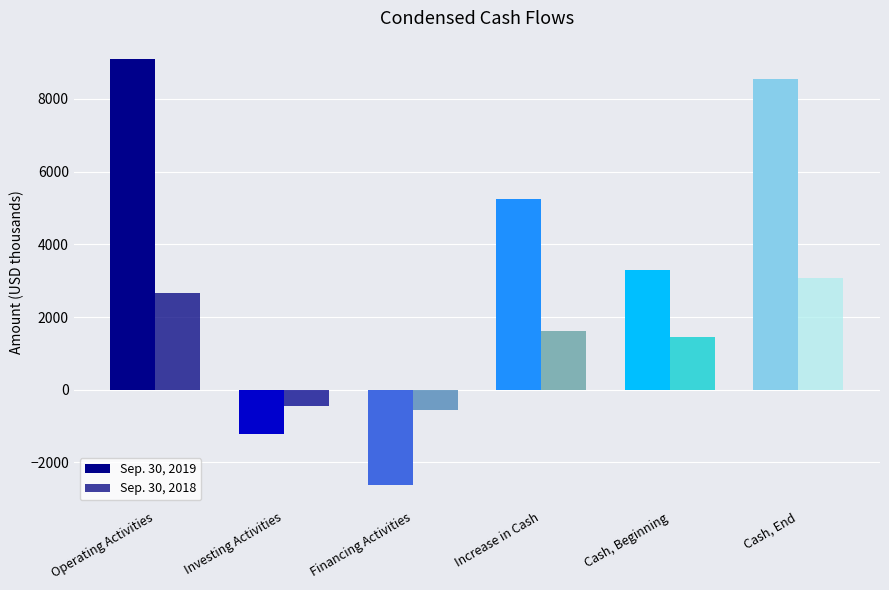

At Increase in Cash, list the series in order from largest to smallest.

Sep. 30, 2019, Sep. 30, 2018